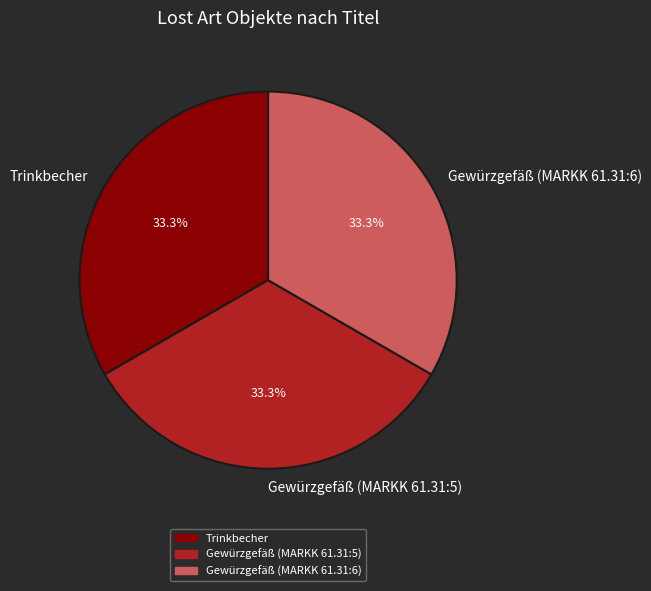

To the nearest percent, what is the average slice percentage?

33%